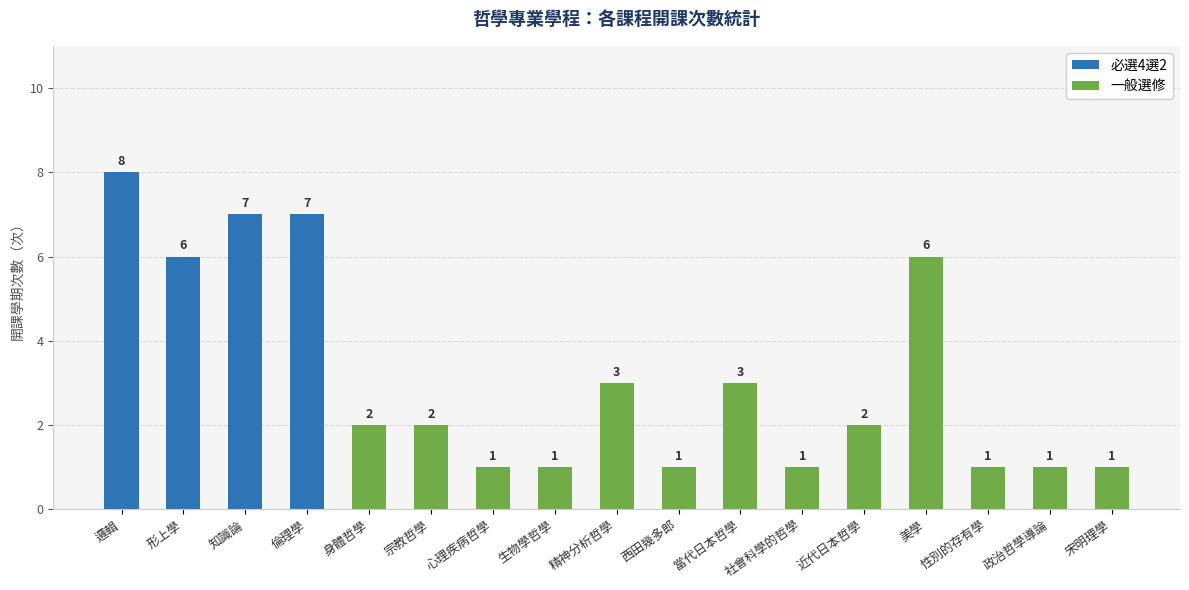

True or false: 必選4選2 has a value of -5 at 政治哲學導論.

False